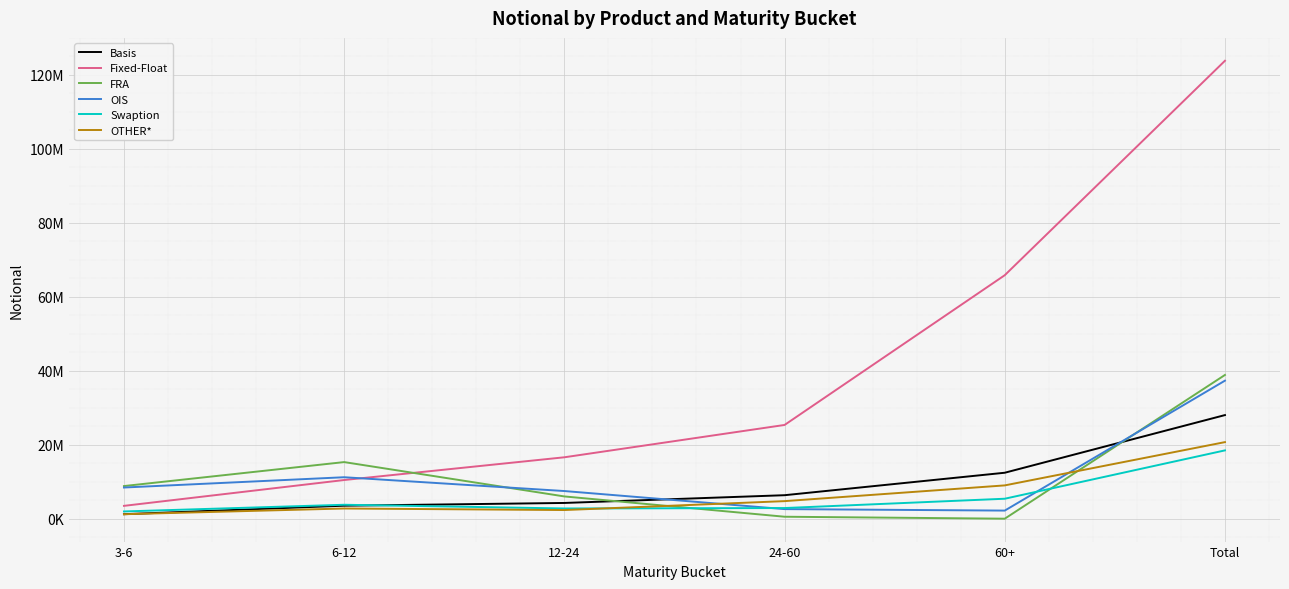

What is the minimum value for Fixed-Float?

3471165